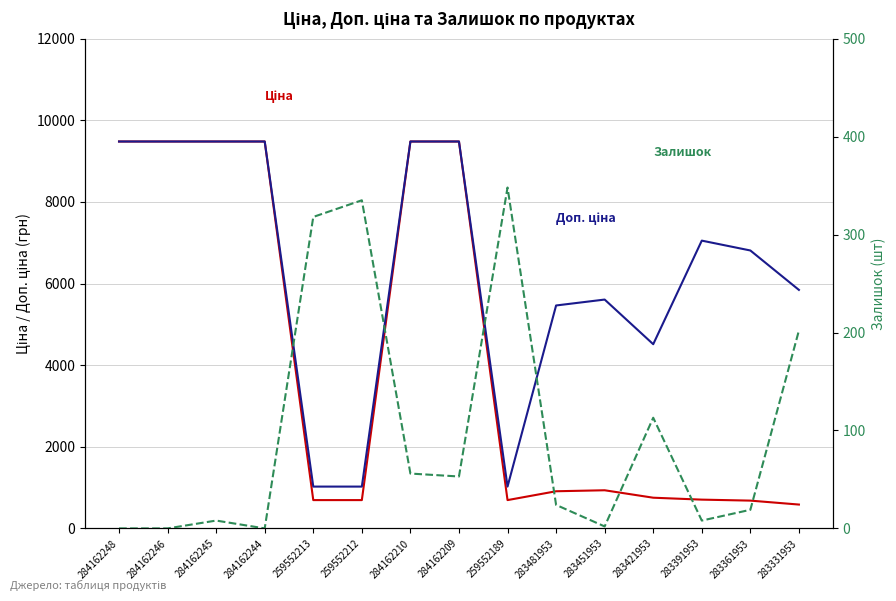

What is the label of the 15th point from the left?

283331953